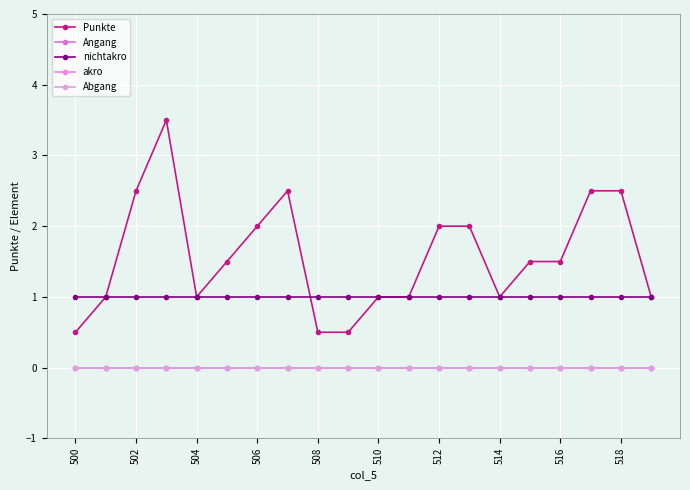

Is this an area chart (filled region under the line)?

No